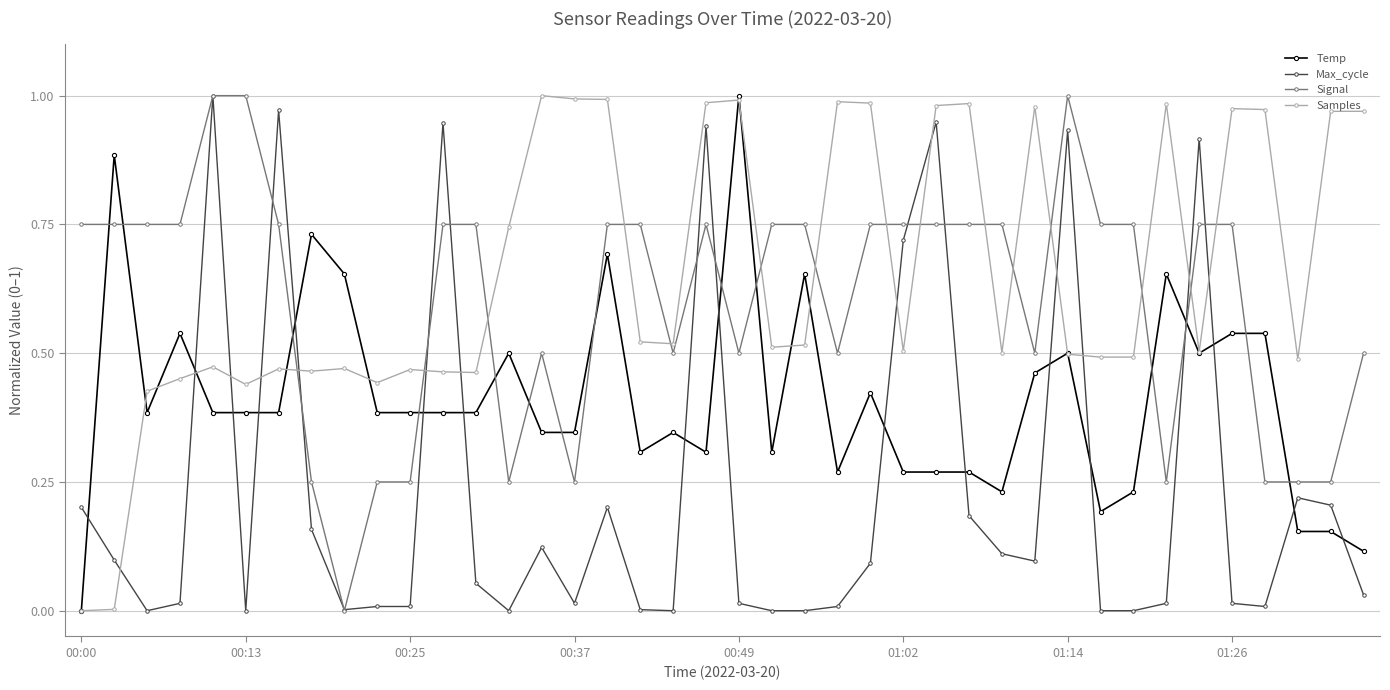

At how many categories does at least one series exceed 0?

40